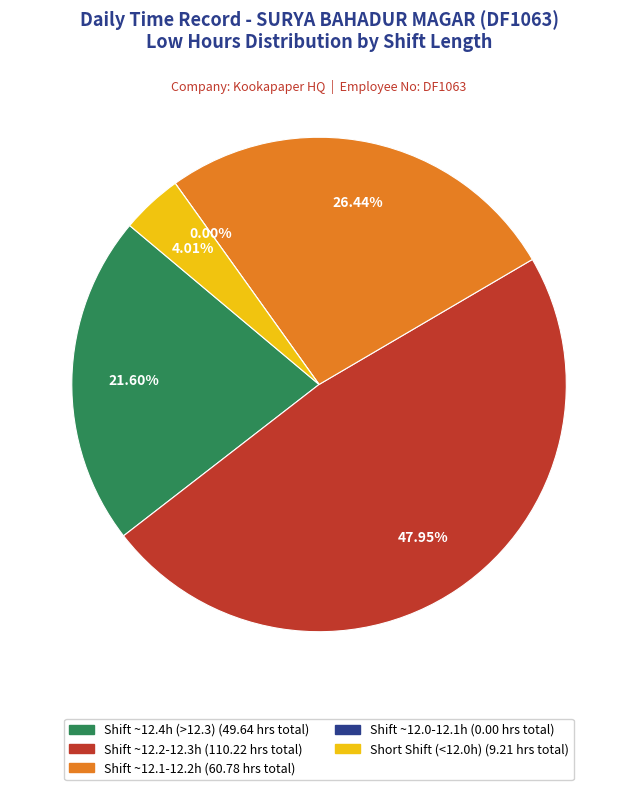

Does any single category account for the majority?

No